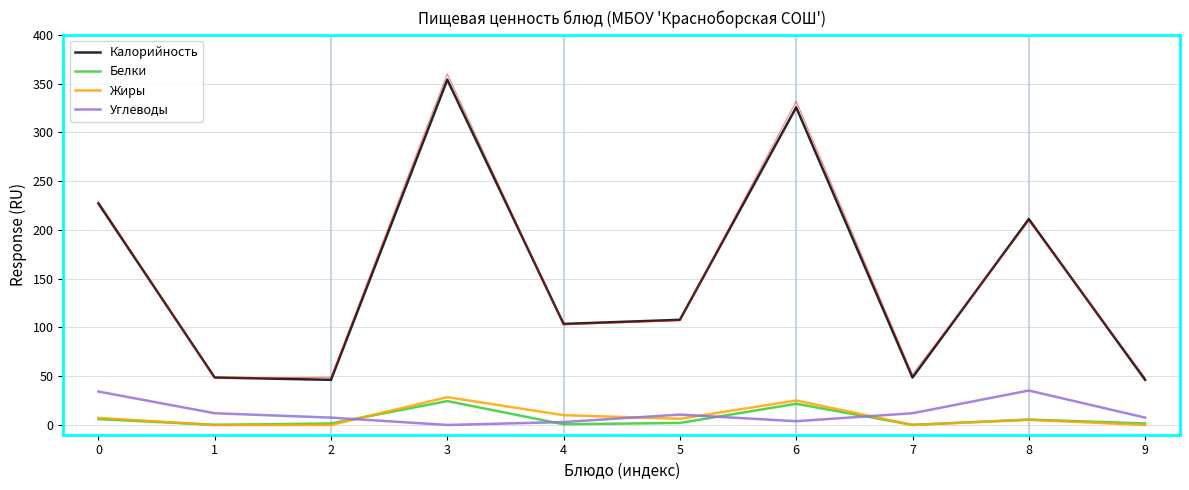

At which category does Калорийность reach its first local peak?

3